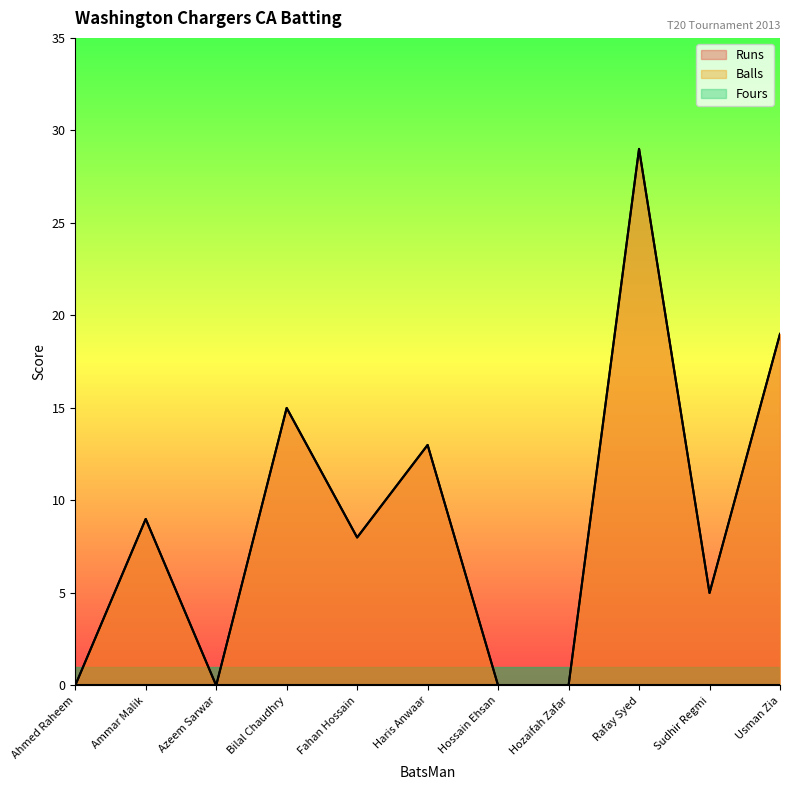

True or false: Runs and Balls intersect in this chart.

False